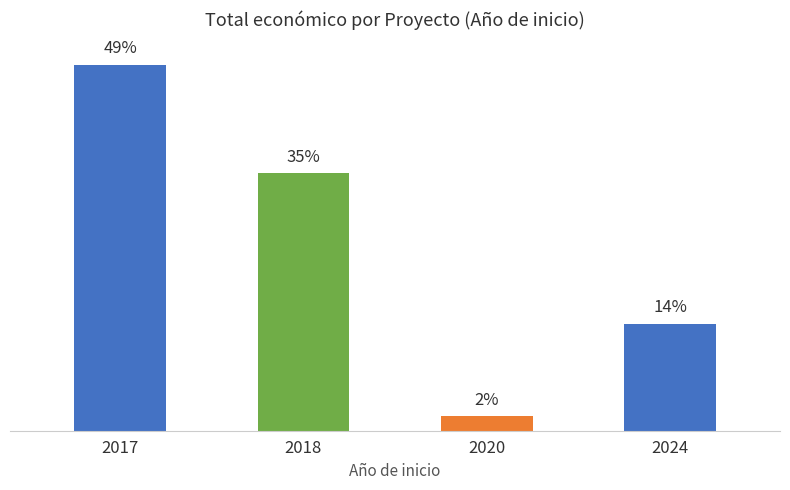

What is the maximum value shown in the chart?

2554158